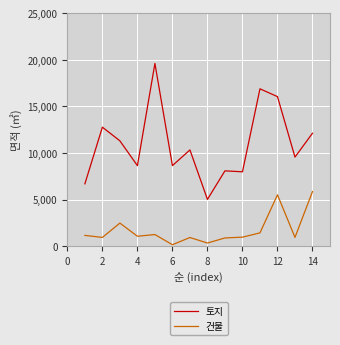

Which series has the largest range (max minus min)?

토지